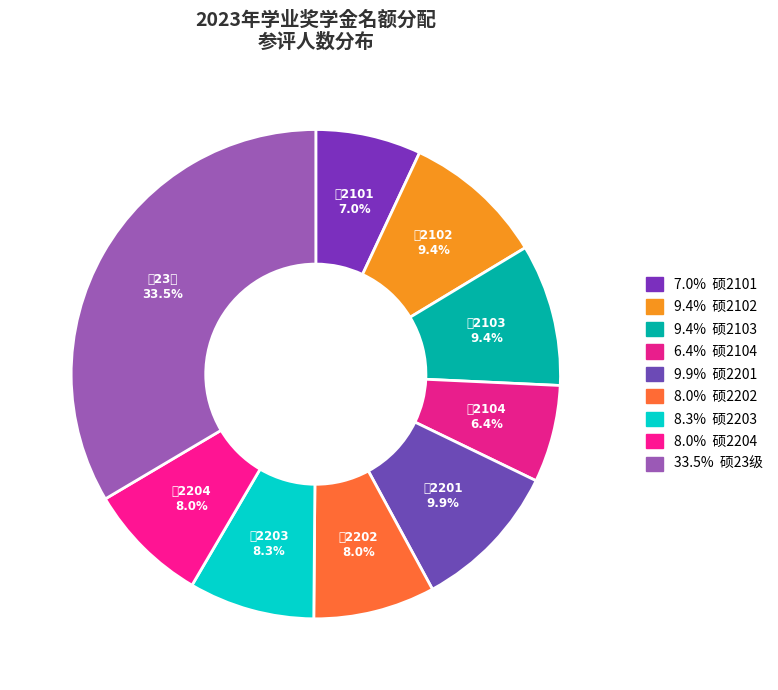

How many slices are in this pie chart?

9